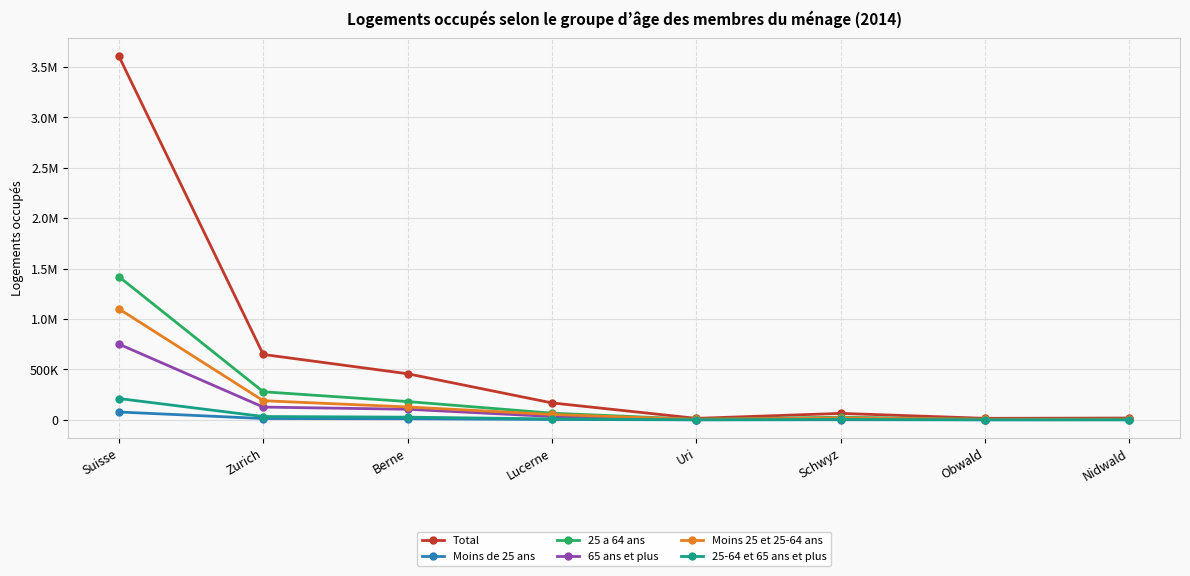

What are all the series names shown in the legend?

Total, Moins de 25 ans, 25 a 64 ans, 65 ans et plus, Moins 25 et 25-64 ans, 25-64 et 65 ans et plus